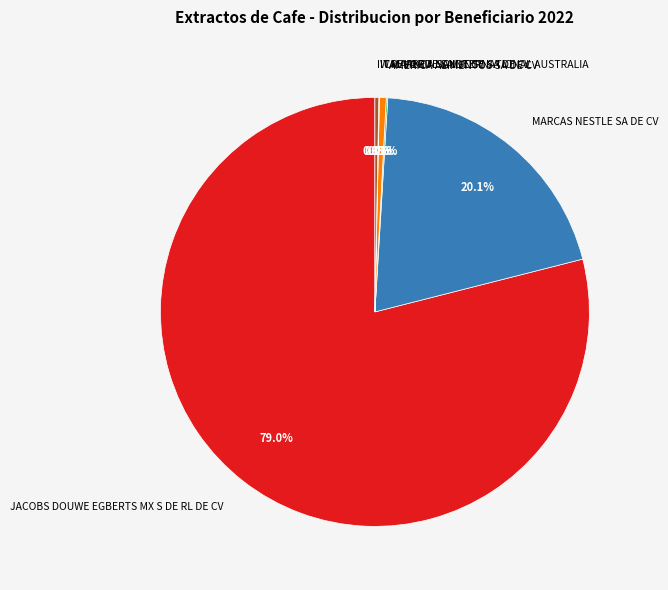

Which has a higher value, MARCAS NESTLE SA DE CV or IW MARKETING INTERNATIONAL AUSTRALIA?

MARCAS NESTLE SA DE CV